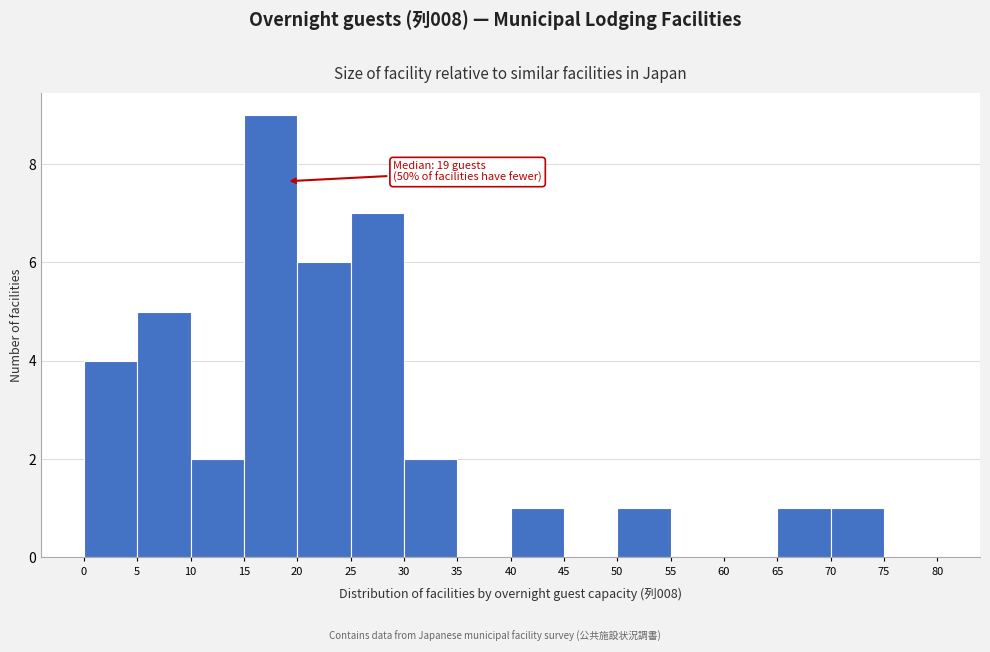

Which range on the x-axis has the tallest bar?

15 to 20